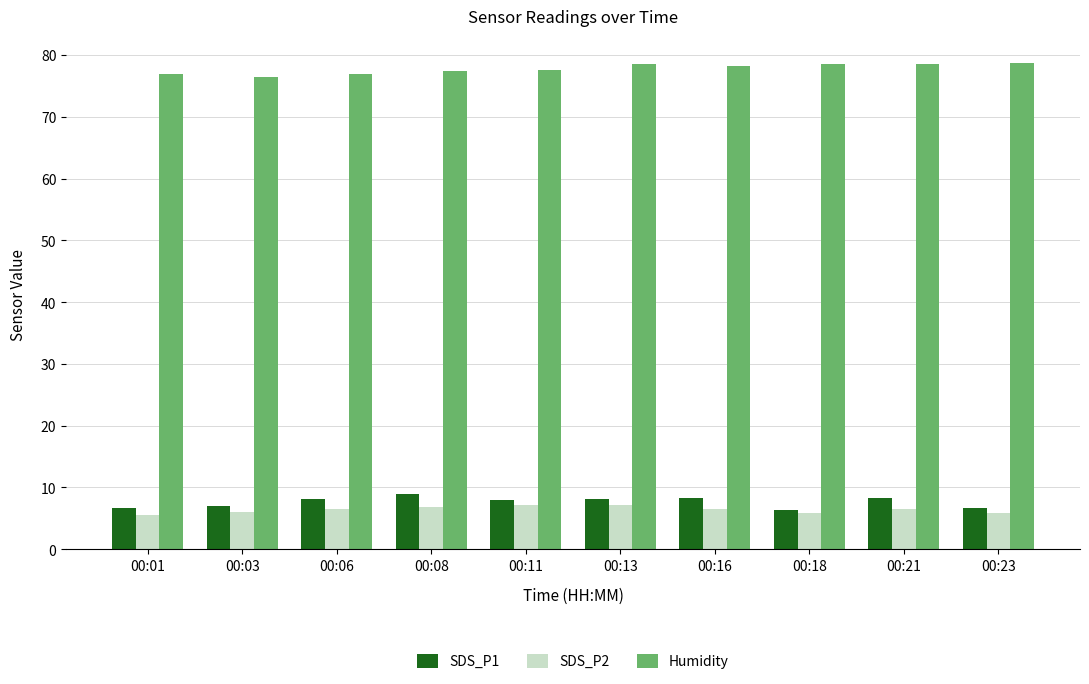

What is the value of the SDS_P2 bar at the 8th from the left?

5.8